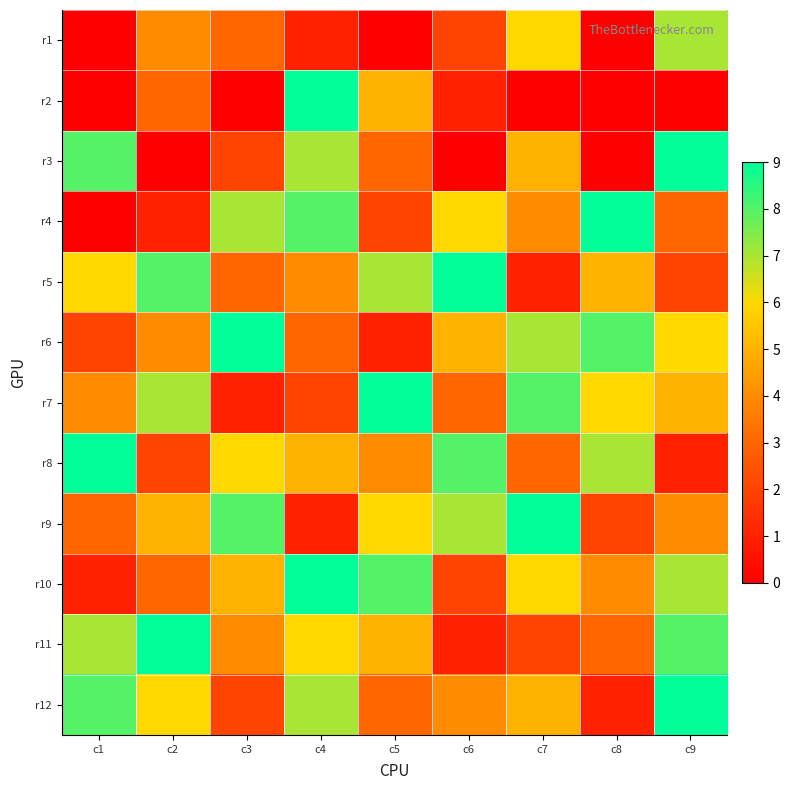

Reading right to left, transcribe all the data shown in this chart.

r1: c9=7	c8=0	c7=6	c6=2	c5=0	c4=1	c3=3	c2=4	c1=0
r2: c9=0	c8=0	c7=0	c6=1	c5=5	c4=9	c3=0	c2=3	c1=0
r3: c9=9	c8=0	c7=5	c6=0	c5=3	c4=7	c3=2	c2=0	c1=8
r4: c9=3	c8=9	c7=4	c6=6	c5=2	c4=8	c3=7	c2=1	c1=0
r5: c9=2	c8=5	c7=1	c6=9	c5=7	c4=4	c3=3	c2=8	c1=6
r6: c9=6	c8=8	c7=7	c6=5	c5=1	c4=3	c3=9	c2=4	c1=2
r7: c9=5	c8=6	c7=8	c6=3	c5=9	c4=2	c3=1	c2=7	c1=4
r8: c9=1	c8=7	c7=3	c6=8	c5=4	c4=5	c3=6	c2=2	c1=9
r9: c9=4	c8=2	c7=9	c6=7	c5=6	c4=1	c3=8	c2=5	c1=3
r10: c9=7	c8=4	c7=6	c6=2	c5=8	c4=9	c3=5	c2=3	c1=1
r11: c9=8	c8=3	c7=2	c6=1	c5=5	c4=6	c3=4	c2=9	c1=7
r12: c9=9	c8=1	c7=5	c6=4	c5=3	c4=7	c3=2	c2=6	c1=8